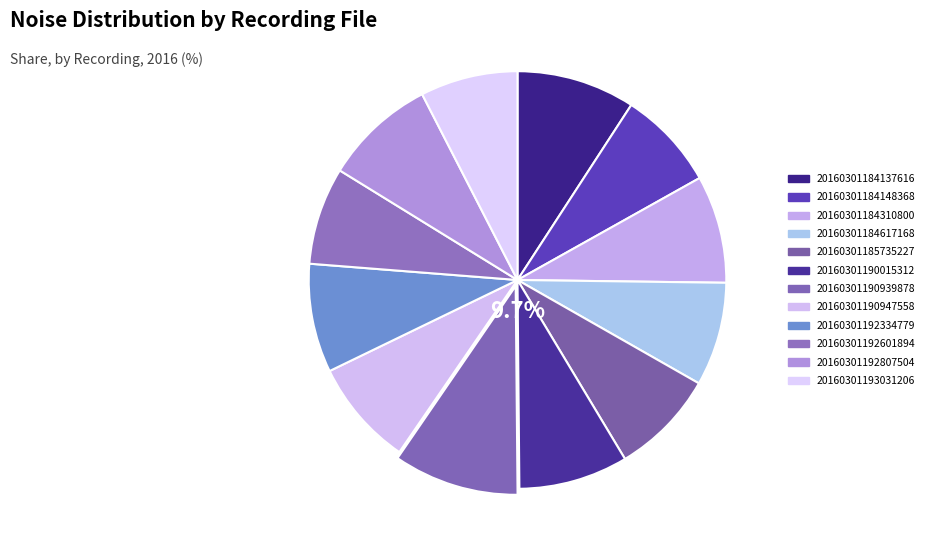

Is 20160301192334779 the majority of the pie?

No